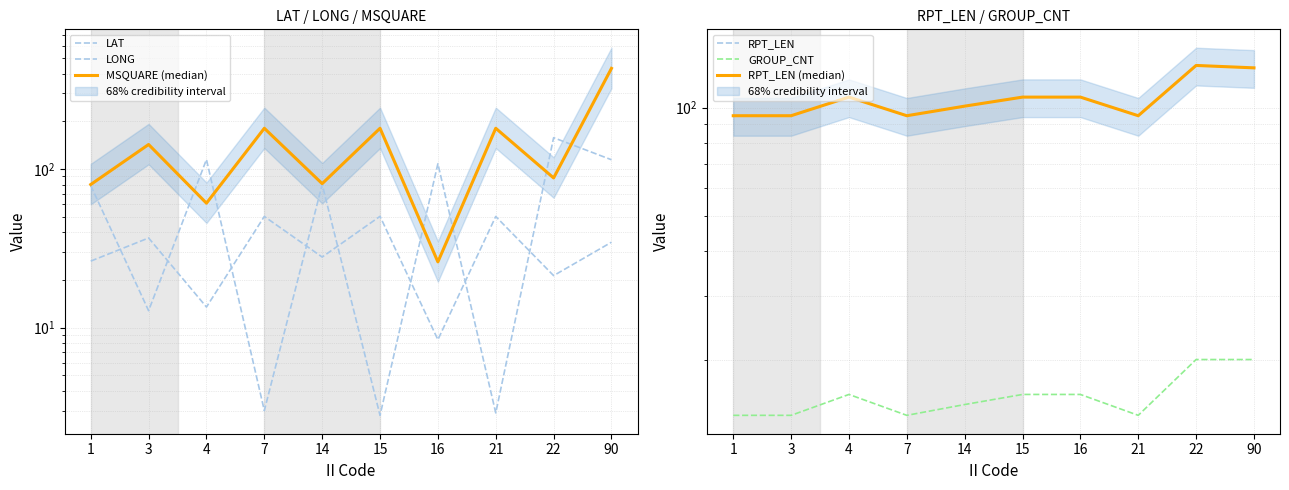

In RPT_LEN, how many points are lower than both neighbors (excluding endpoints)?

2